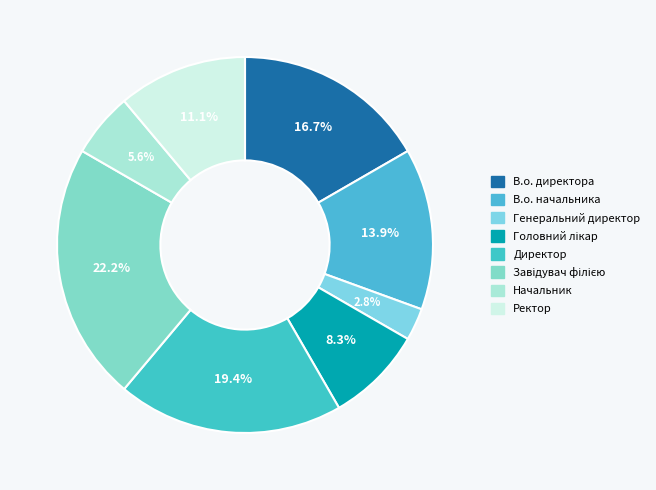

To the nearest percent, what is the combined percentage of В.о. начальника and Начальник?

19%